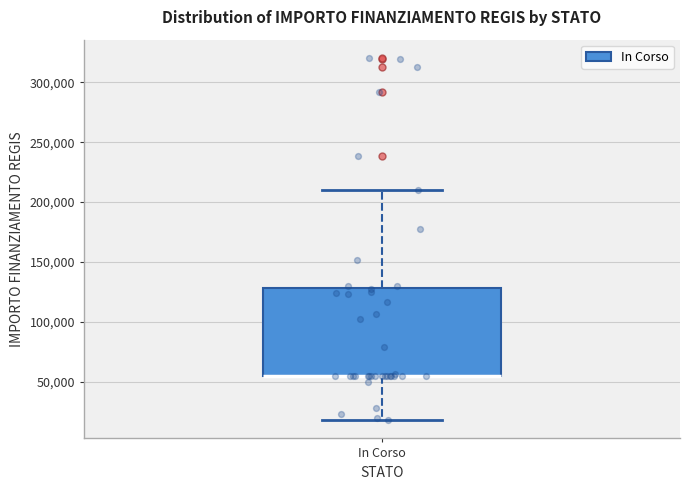

Read this box plot against the y-axis: the position of the median line, the range covered by the box, and the ends of both whiskers. The values are not printed on the chart, so give them approximately, as read against the axis.

median 55000 (drawn on the box's lower edge), box 55000 to 130000, whiskers 20000 to 210000